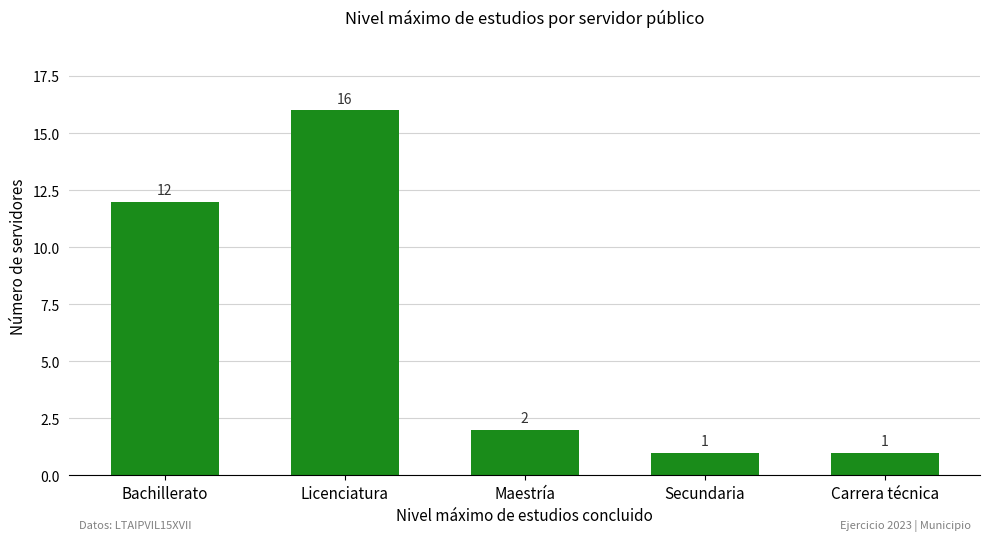

Between Bachillerato and Secundaria, which is larger?

Bachillerato